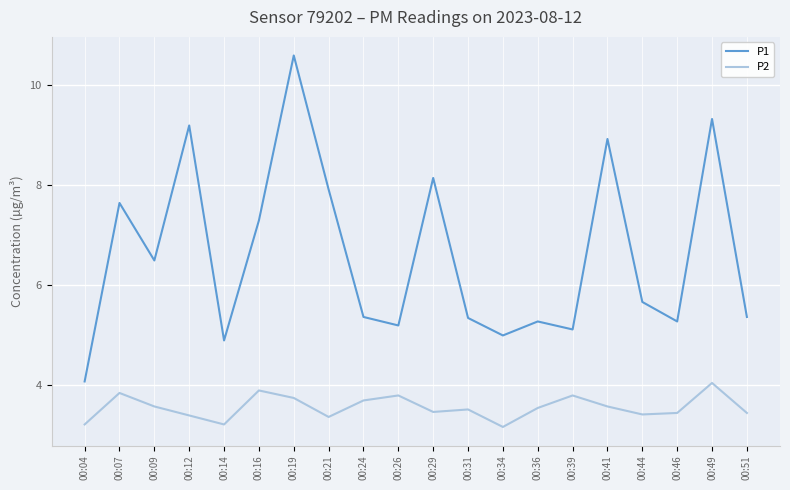

Which series has the largest total across all categories?

P1